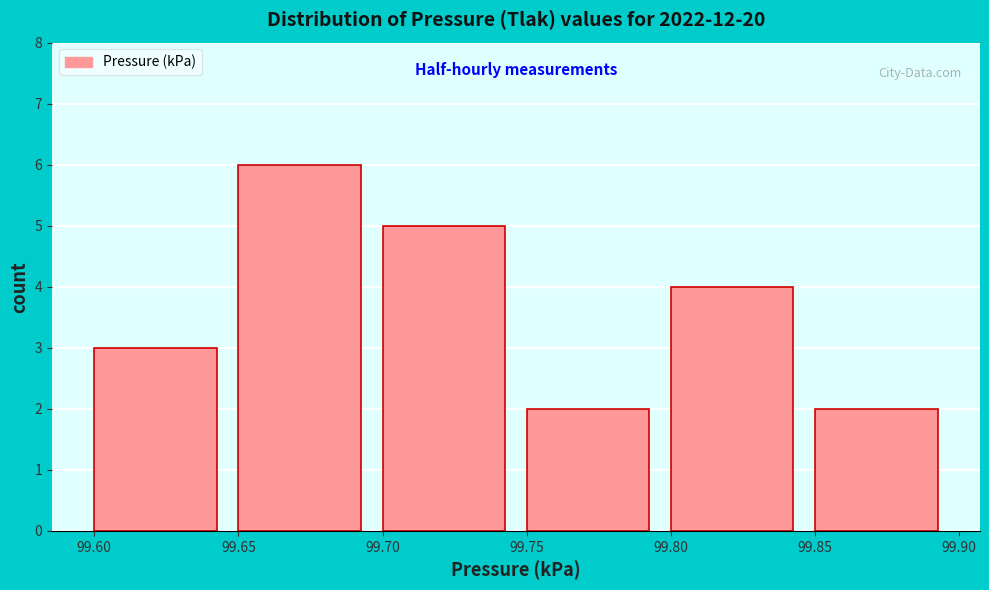

Reading left to right, transcribe this chart: for each bar, give the range it covers on the x-axis and its height. The values are not printed on the chart, so give them approximately, as read against the axis.

99.60 to 99.65: 3
99.65 to 99.70: 6
99.70 to 99.75: 5
99.75 to 99.80: 2
99.80 to 99.85: 4
99.85 to 99.90: 2